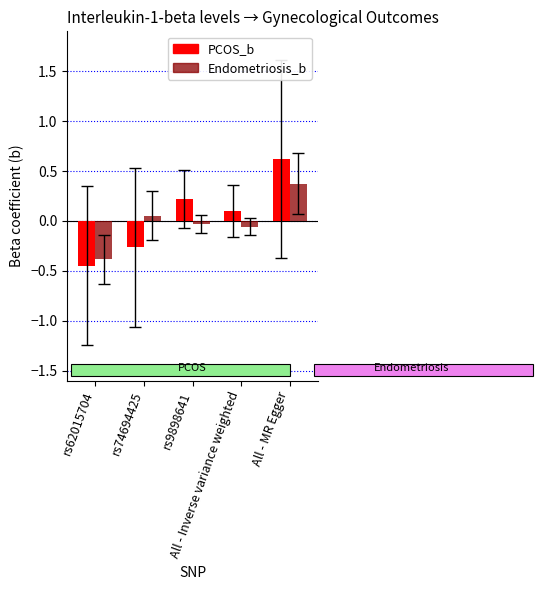

Where is PCOS_b nearest to the value 0?

All - Inverse variance weighted